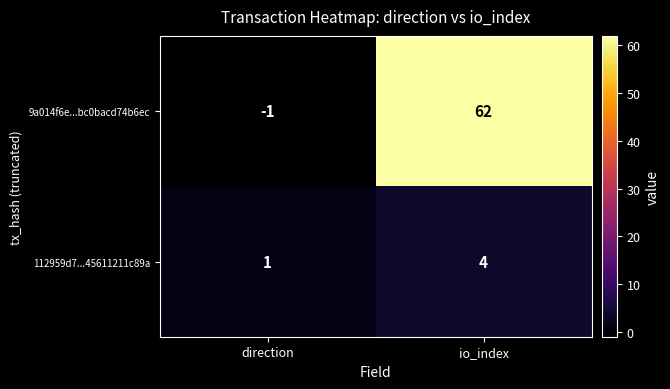

How many categories are shown in the chart?

2